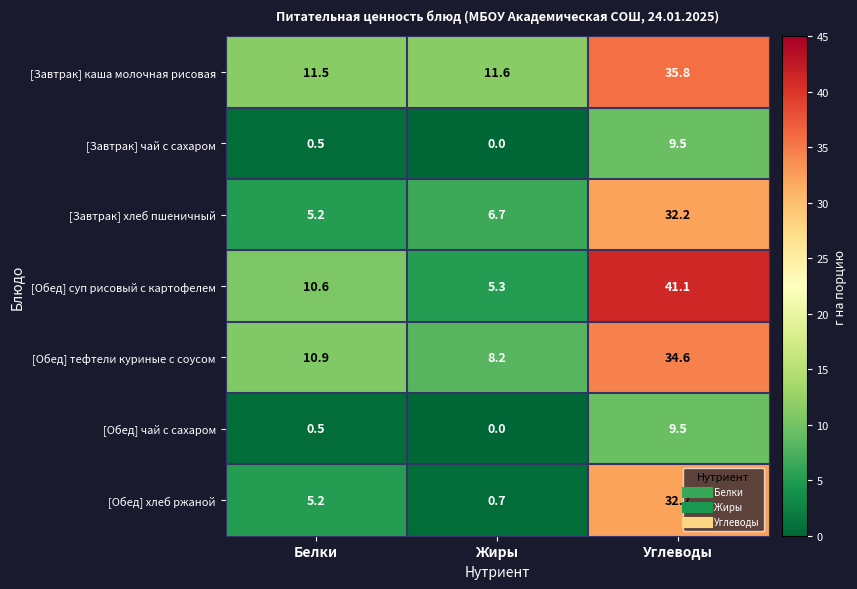

List the labels in order of [Обед] чай с сахаром value, smallest first.

Жиры, Белки, Углеводы